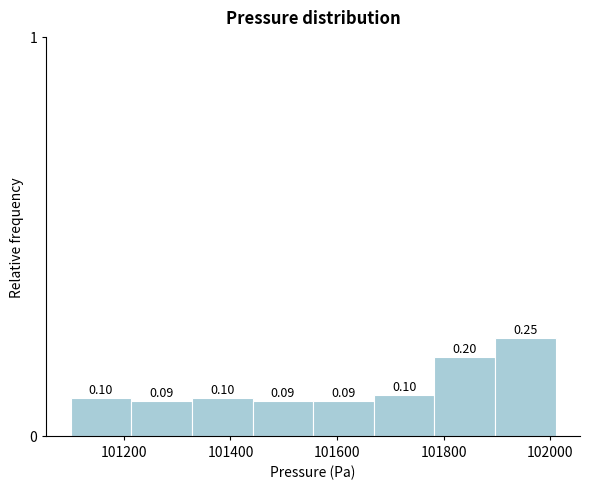

How tall is the bar that spans 101900 to 102020 on the x-axis? The bar edges are not printed on the chart, so give them approximately, as read against the axis.

0.25